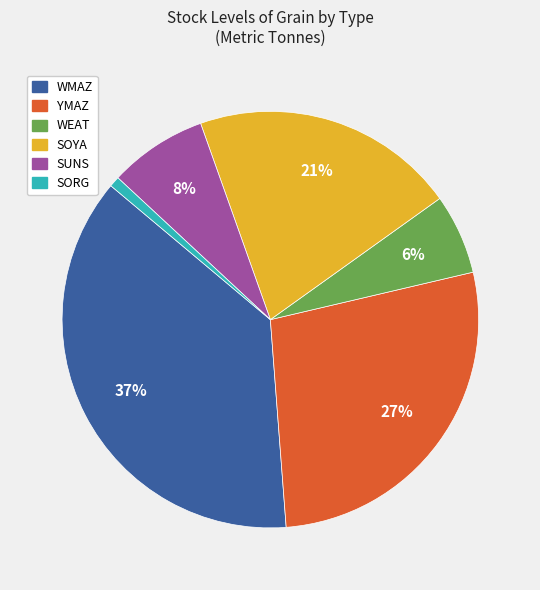

How many slices are in this pie chart?

6